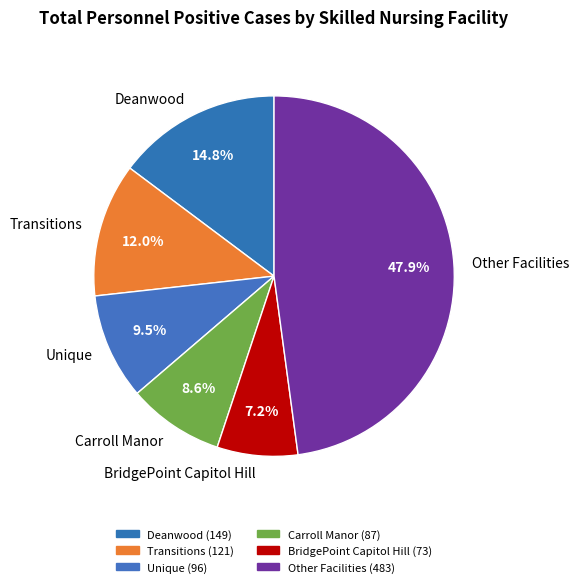

Which slice is the smallest?

BridgePoint Capitol Hill